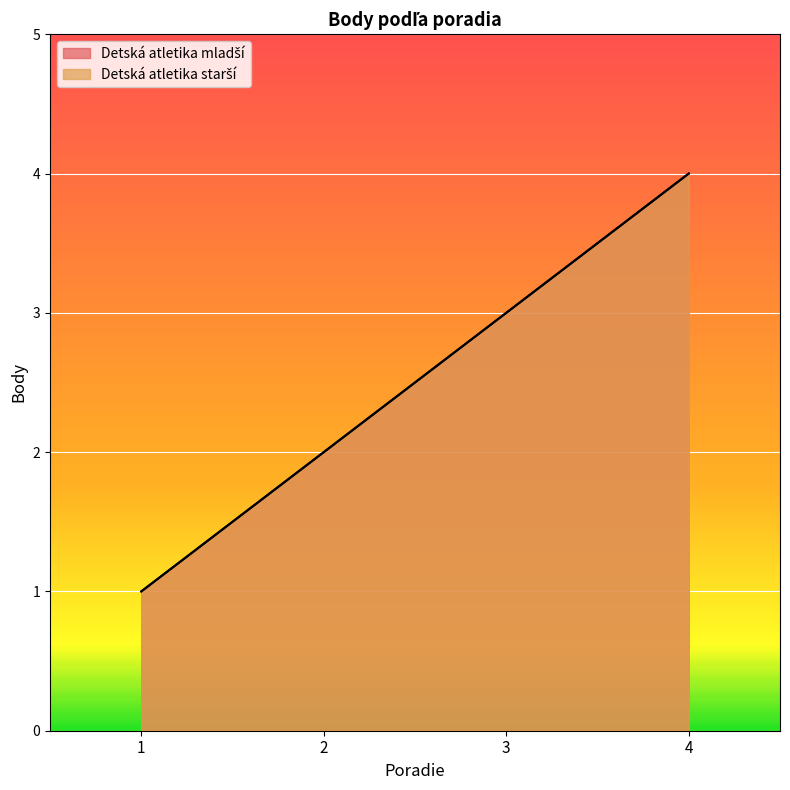

What is the difference between the maximum and minimum values in the Detská atletika mladší series?

3